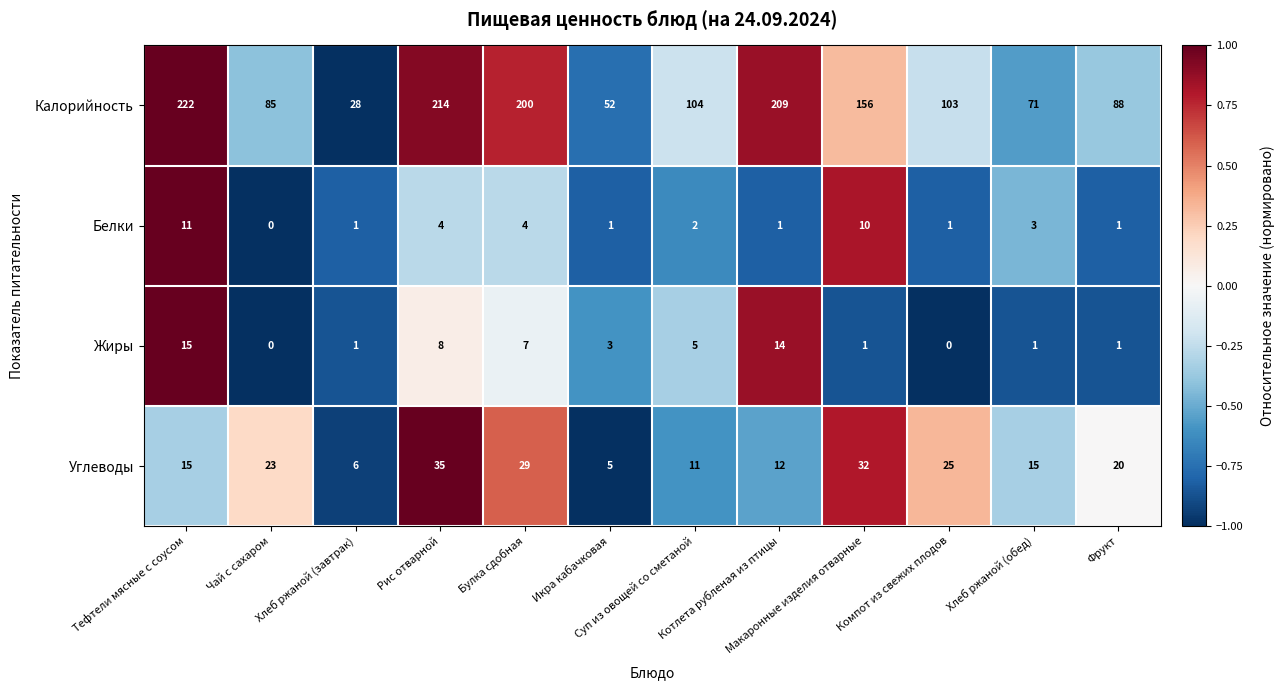

How many data points in Калорийность are less than 104?

6